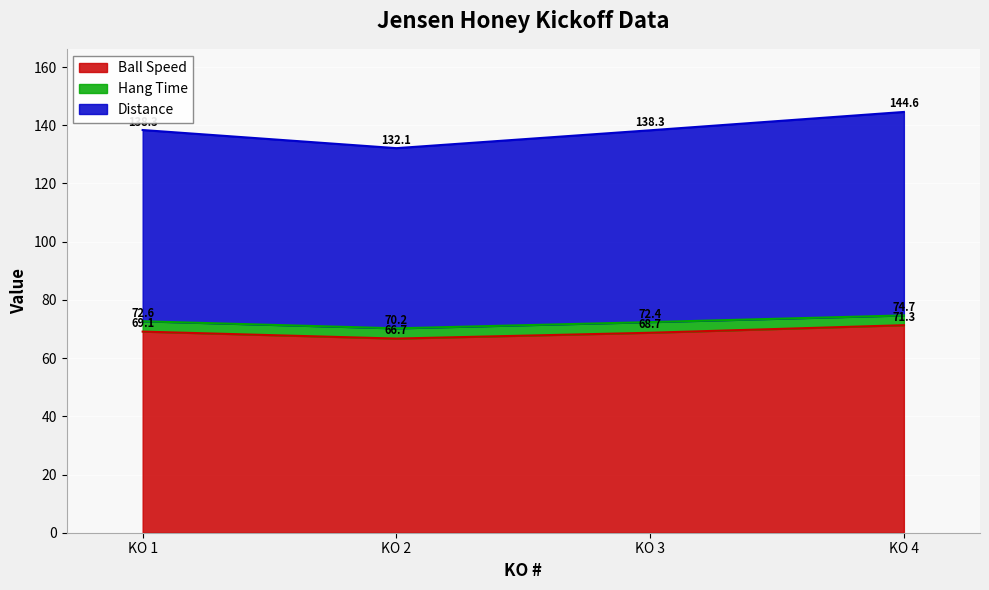

True or false: Ball Speed and Distance cross at least once.

False